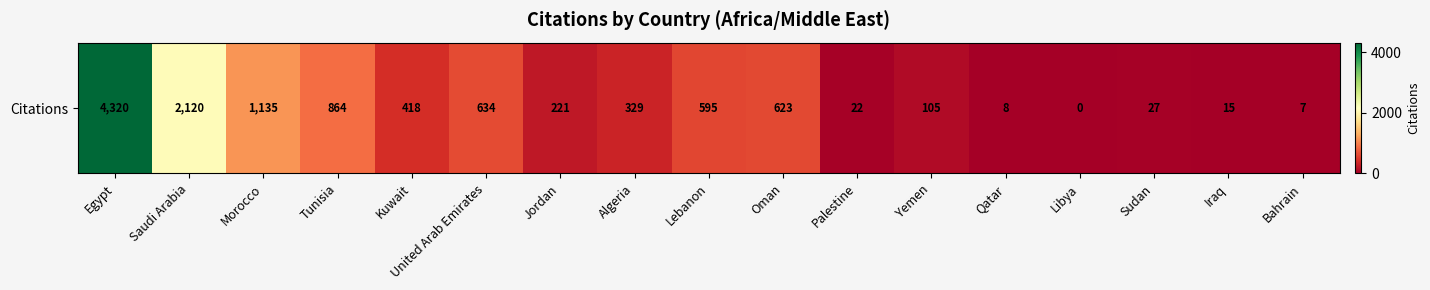

Reading right to left, transcribe all the data shown in this chart.

Bahrain=7	Iraq=15	Sudan=27	Libya=0	Qatar=8	Yemen=105	Palestine=22	Oman=623	Lebanon=595	Algeria=329	Jordan=221	United Arab Emirates=634	Kuwait=418	Tunisia=864	Morocco=1135	Saudi Arabia=2120	Egypt=4320